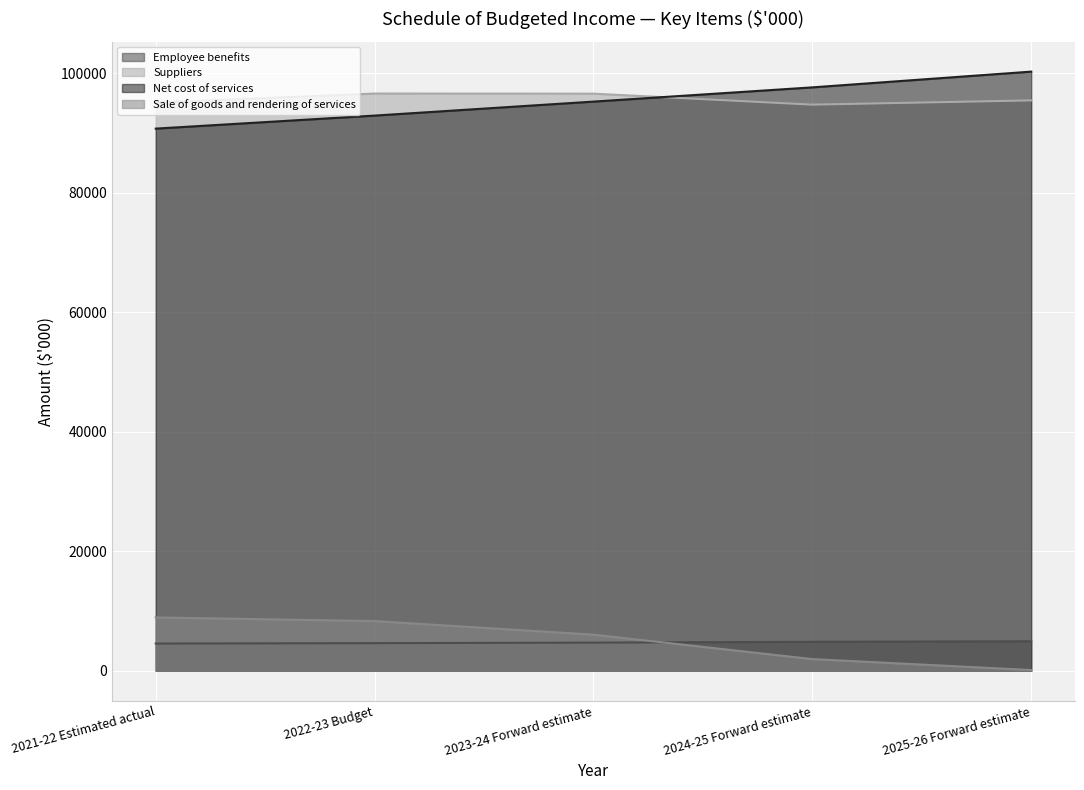

What are all the series names shown in the legend?

Employee benefits, Suppliers, Net cost of services, Sale of goods and rendering of services